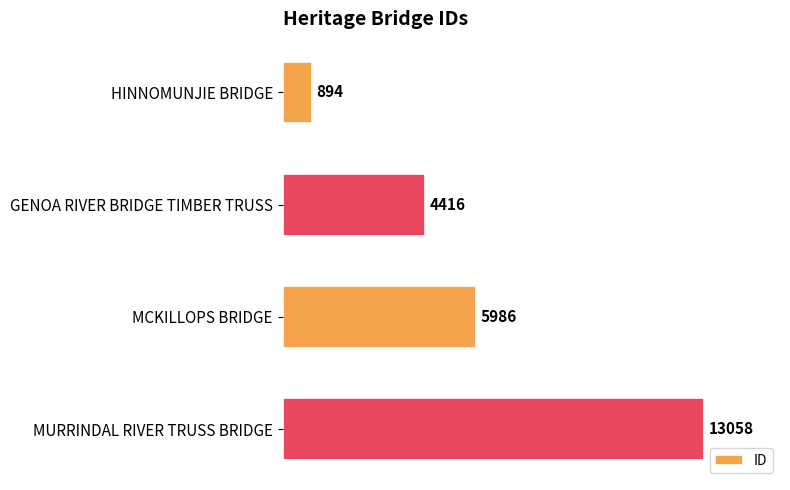

How many values are between 4416 and 13058?

3